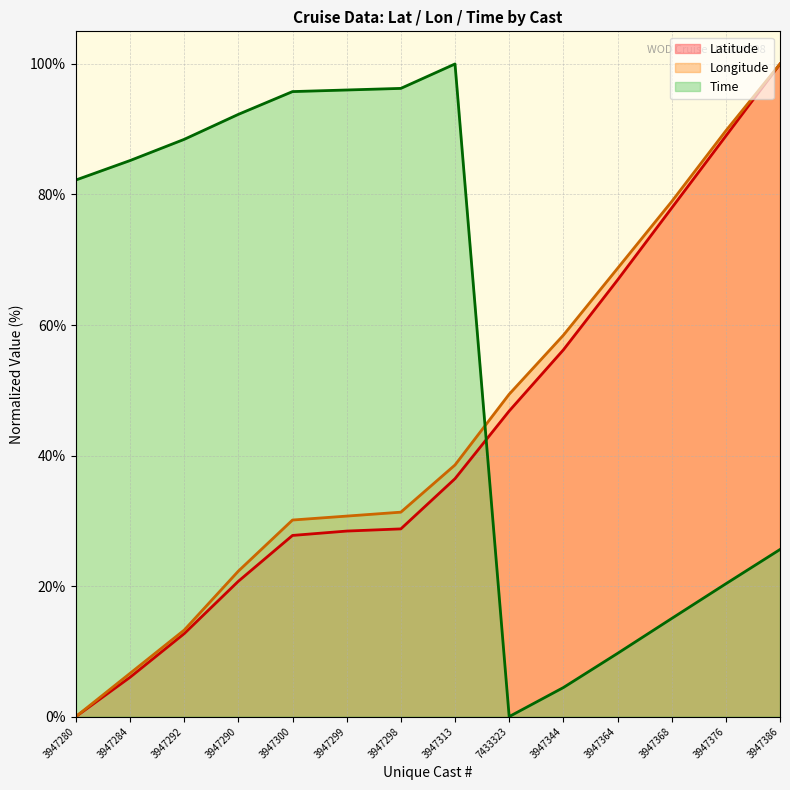

At which label does Latitude first exceed 36?

3947313